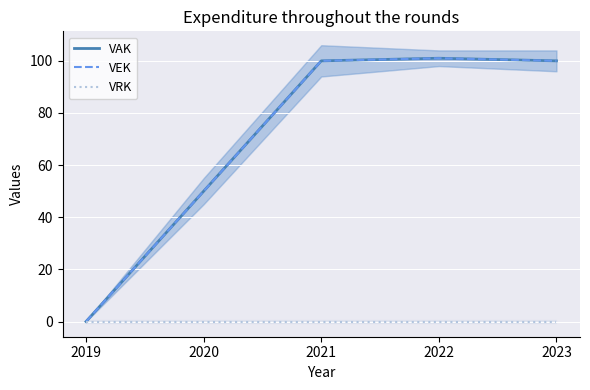

True or false: VRK and VEK cross at least once.

False